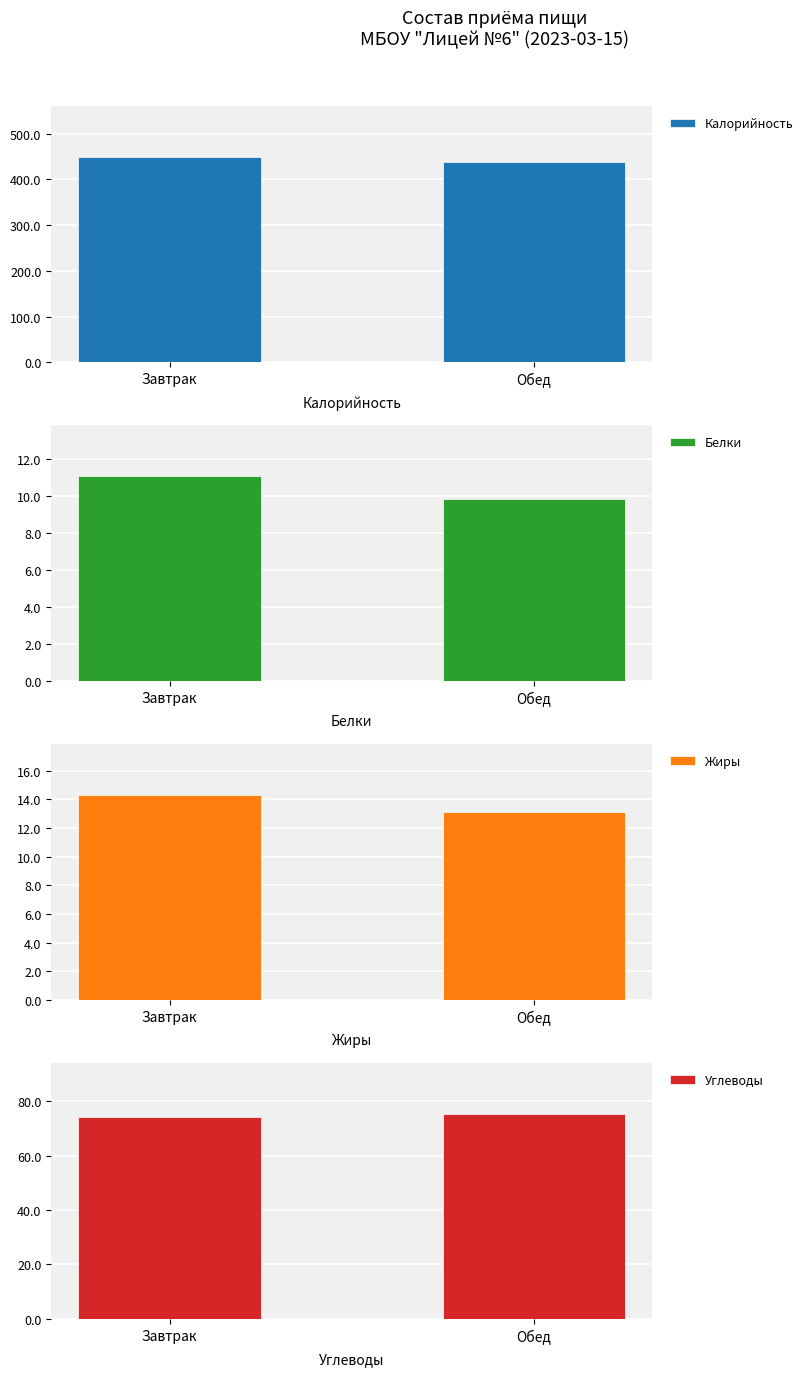

What is the approximate value of Белки at Обед?

9.8